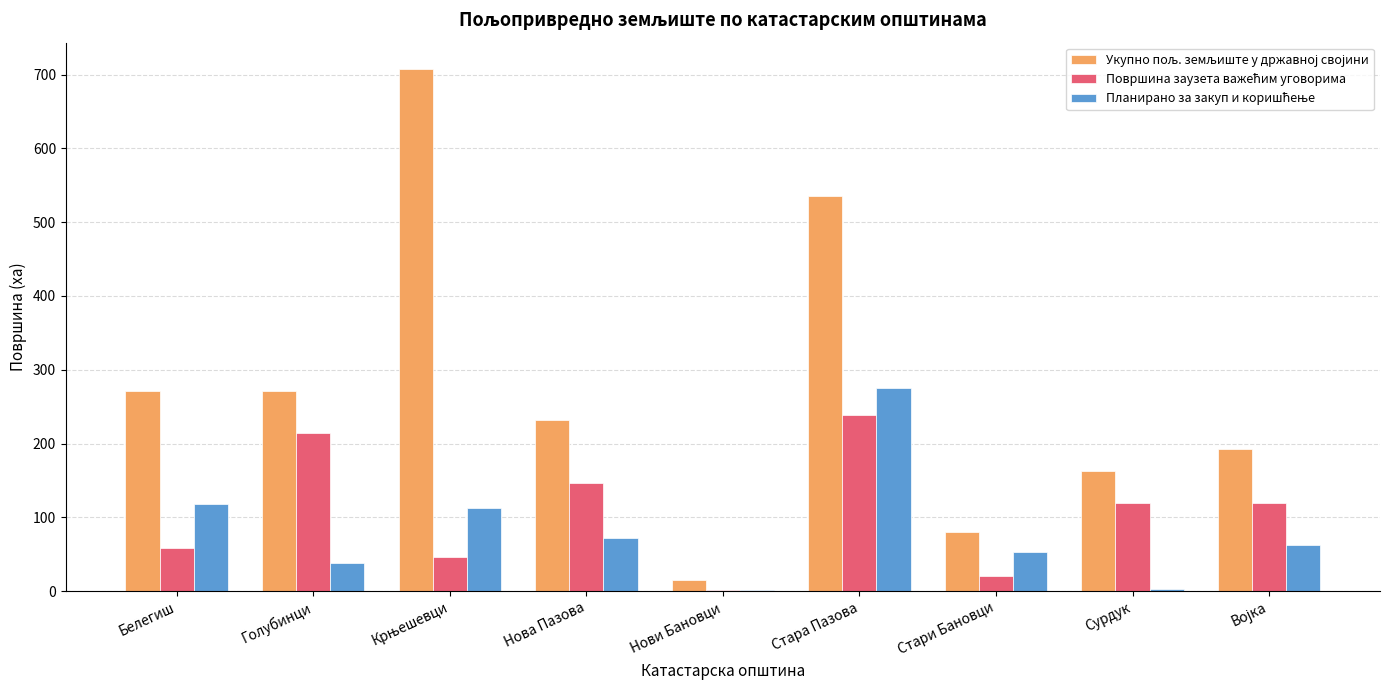

What is the total value across all series at Нова Пазова?

451.0